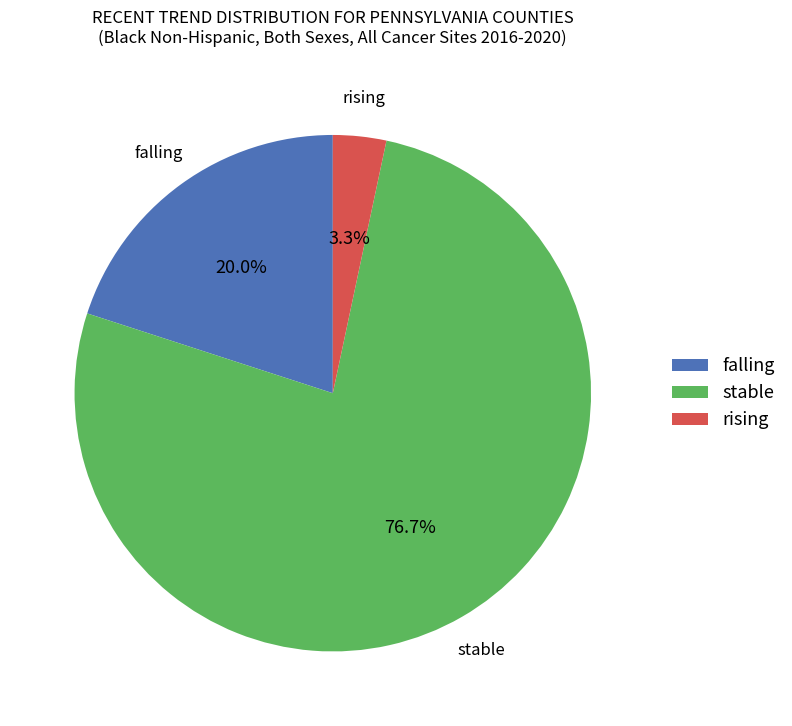

To the nearest percent, what portion does stable represent?

77%